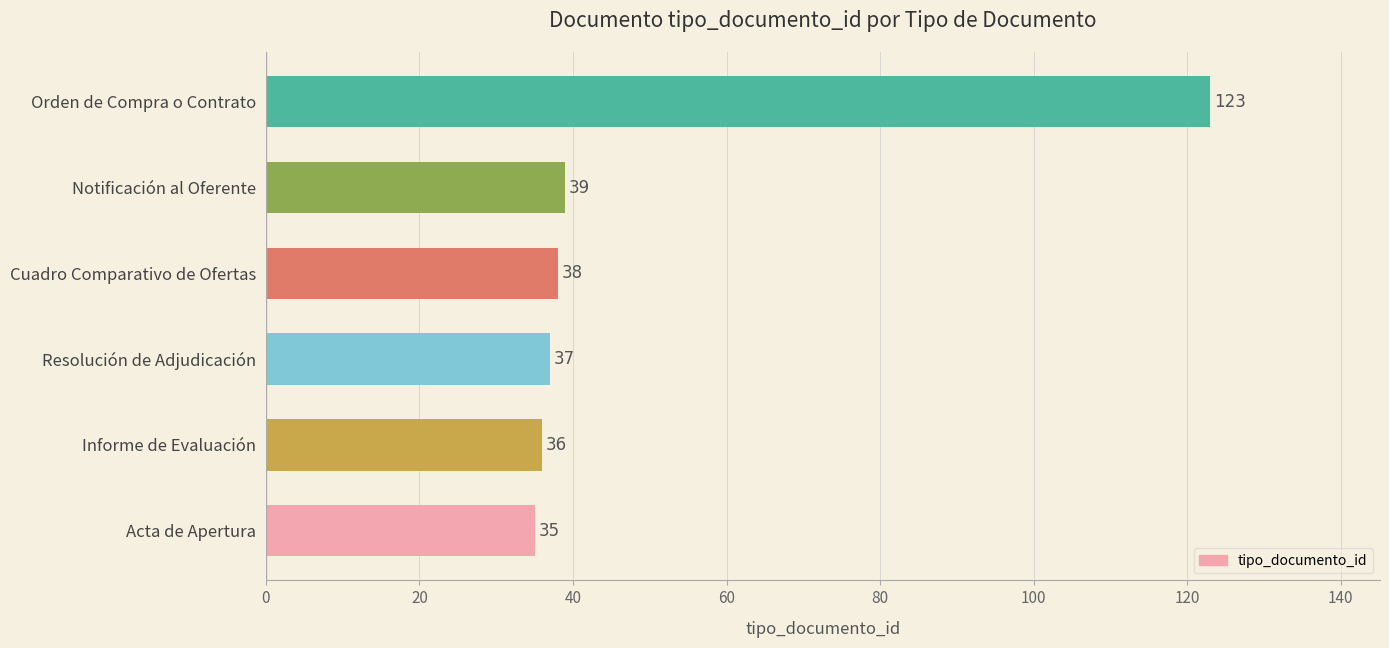

True or false: the data shows 36 at Informe de Evaluación.

True